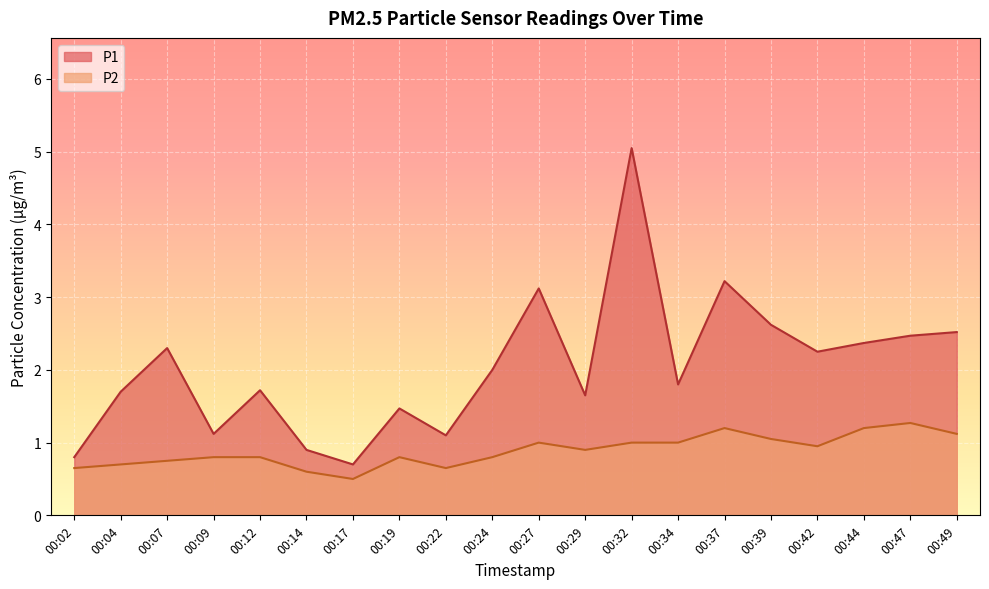

What is the value of the P1 point at the 9th from the left?

1.1